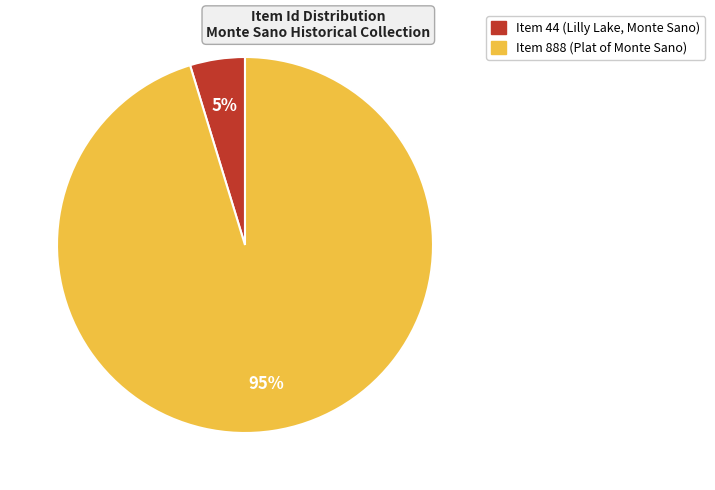

To the nearest percent, what is the combined percentage of Item 44 (Lilly Lake, Monte Sano) and Item 888 (Plat of Monte Sano)?

100%